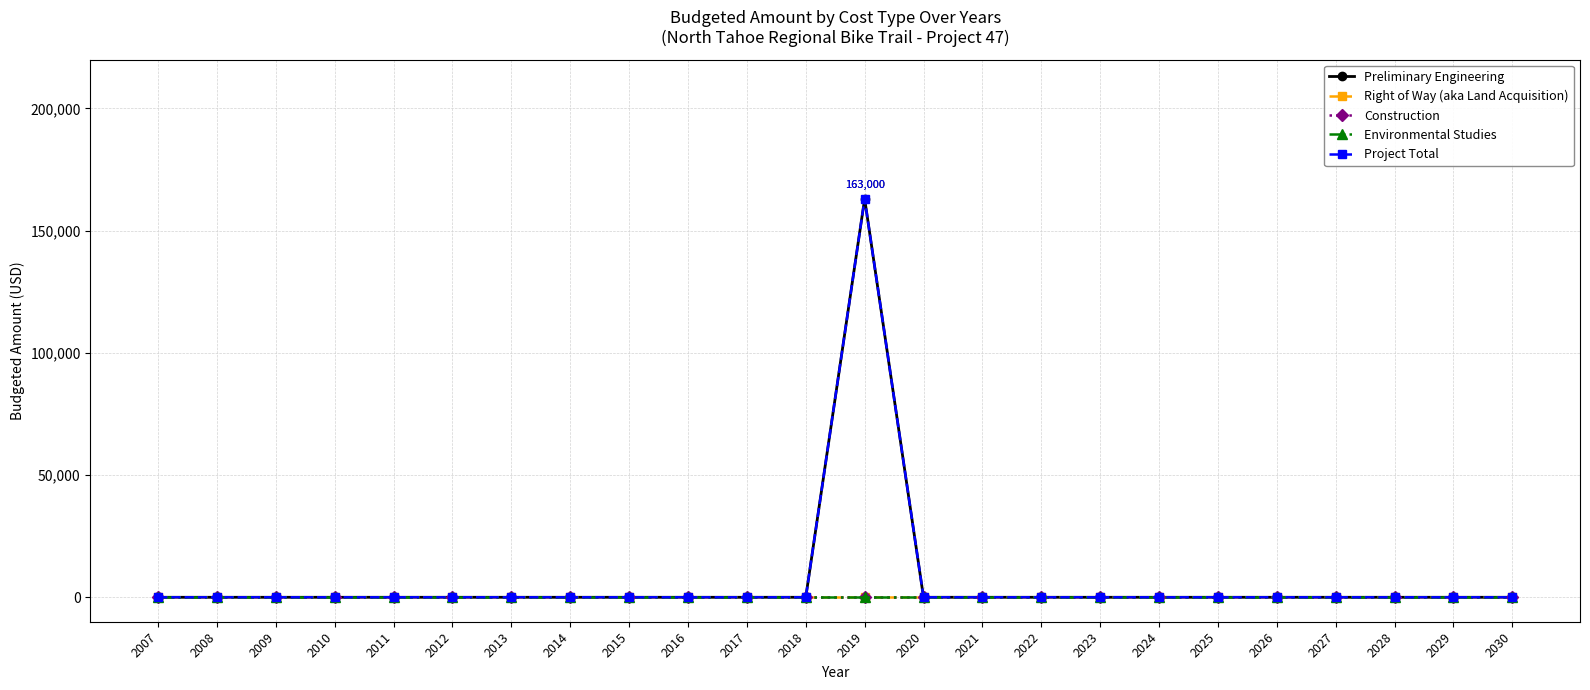

Reading left to right, transcribe all the data shown in this chart.

Preliminary Engineering: 2007=0	2008=0	2009=0	2010=0	2011=0	2012=0	2013=0	2014=0	2015=0	2016=0	2017=0	2018=0	2019=163000	2020=0	2021=0	2022=0	2023=0	2024=0	2025=0	2026=0	2027=0	2028=0	2029=0	2030=0
Right of Way (aka Land Acquisition): 2007=0	2008=0	2009=0	2010=0	2011=0	2012=0	2013=0	2014=0	2015=0	2016=0	2017=0	2018=0	2019=0	2020=0	2021=0	2022=0	2023=0	2024=0	2025=0	2026=0	2027=0	2028=0	2029=0	2030=0
Construction: 2007=0	2008=0	2009=0	2010=0	2011=0	2012=0	2013=0	2014=0	2015=0	2016=0	2017=0	2018=0	2019=0	2020=0	2021=0	2022=0	2023=0	2024=0	2025=0	2026=0	2027=0	2028=0	2029=0	2030=0
Environmental Studies: 2007=0	2008=0	2009=0	2010=0	2011=0	2012=0	2013=0	2014=0	2015=0	2016=0	2017=0	2018=0	2019=0	2020=0	2021=0	2022=0	2023=0	2024=0	2025=0	2026=0	2027=0	2028=0	2029=0	2030=0
Project Total: 2007=0	2008=0	2009=0	2010=0	2011=0	2012=0	2013=0	2014=0	2015=0	2016=0	2017=0	2018=0	2019=163000	2020=0	2021=0	2022=0	2023=0	2024=0	2025=0	2026=0	2027=0	2028=0	2029=0	2030=0